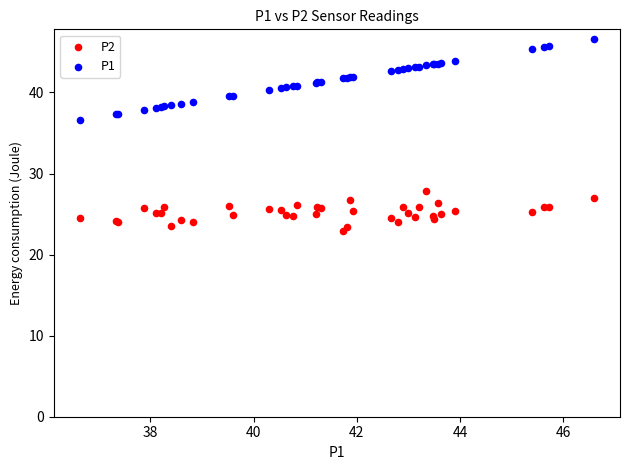

Which series contains the highest Y value?

P1